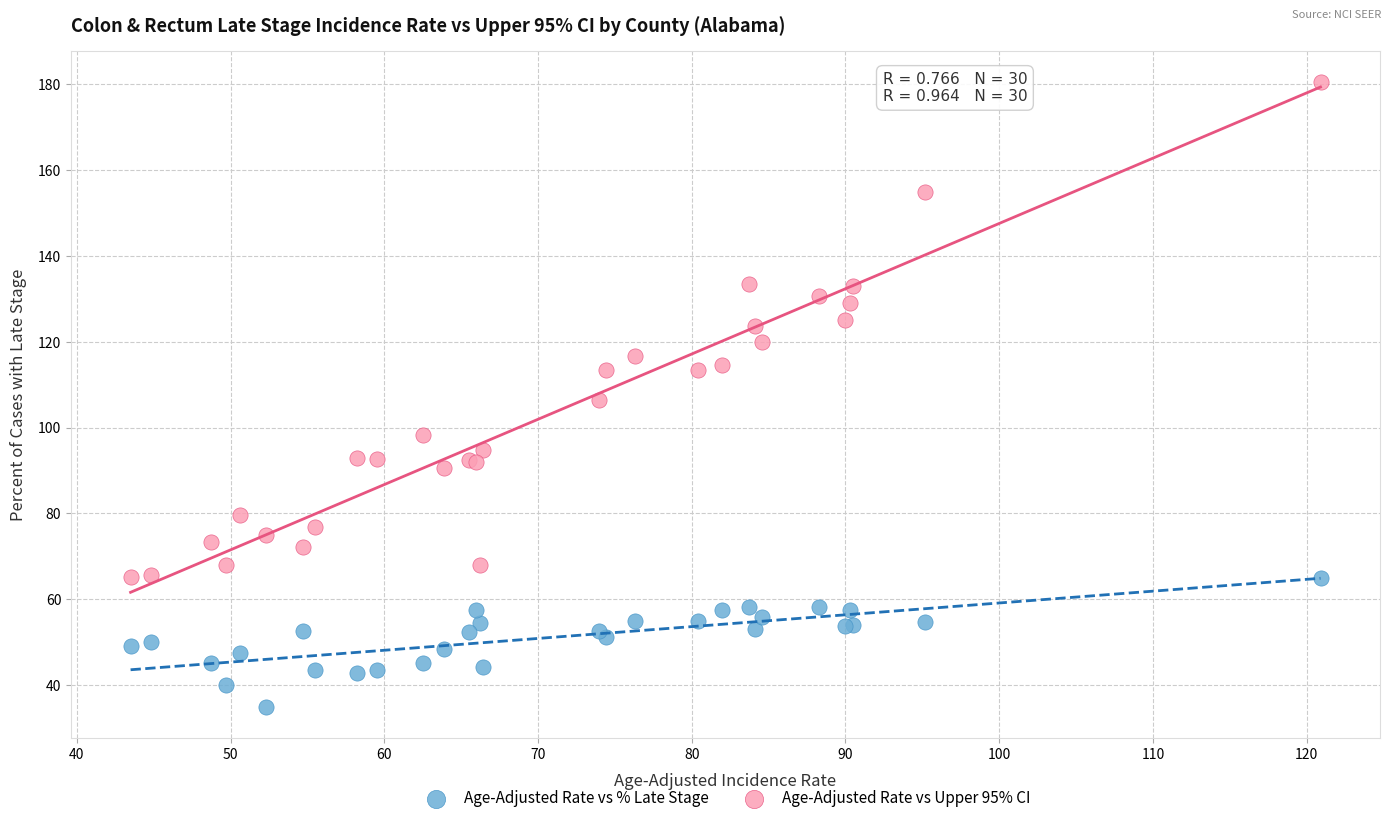

What are all the series names shown in the legend?

Age-Adjusted Rate vs % Late Stage, Age-Adjusted Rate vs Upper 95% CI